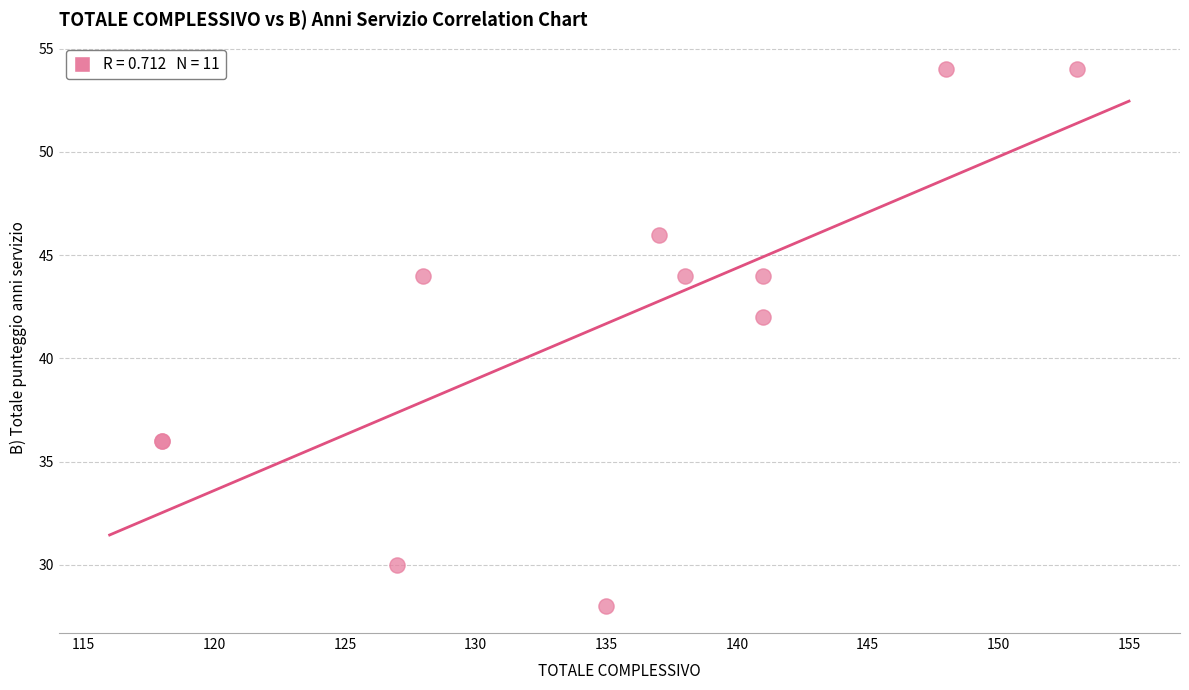

What Y value in the scatter plot is closest to 41?

42